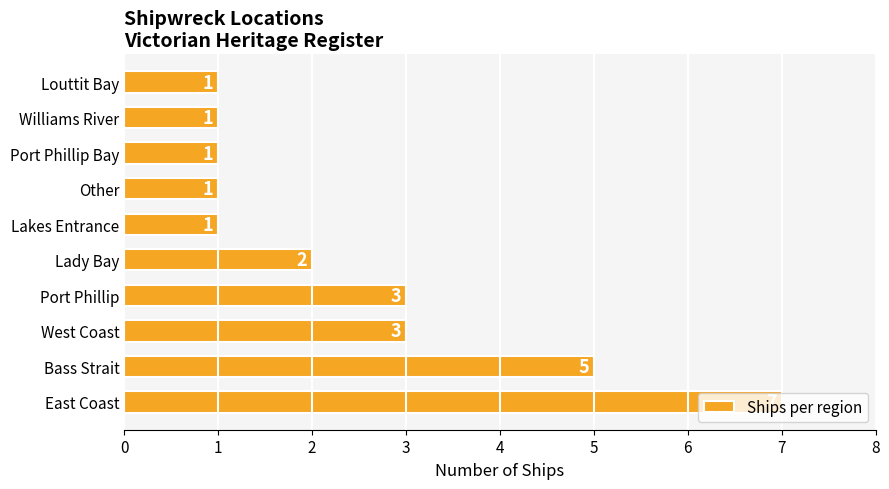

The chart shows a value of 1 at West Coast. True or false?

False